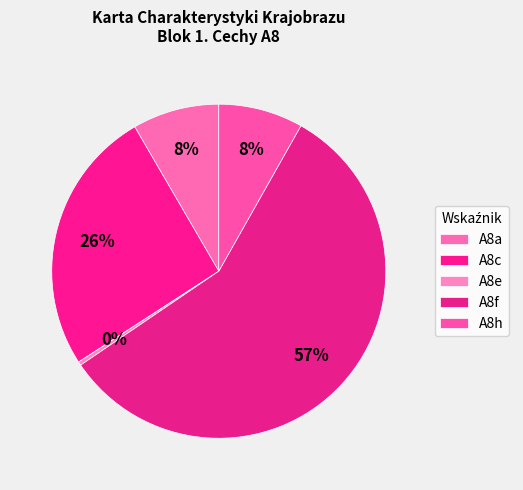

Count the number of slices in the pie.

5